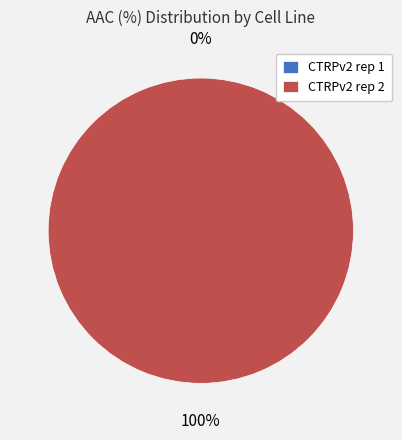

Count the number of slices in the pie.

2